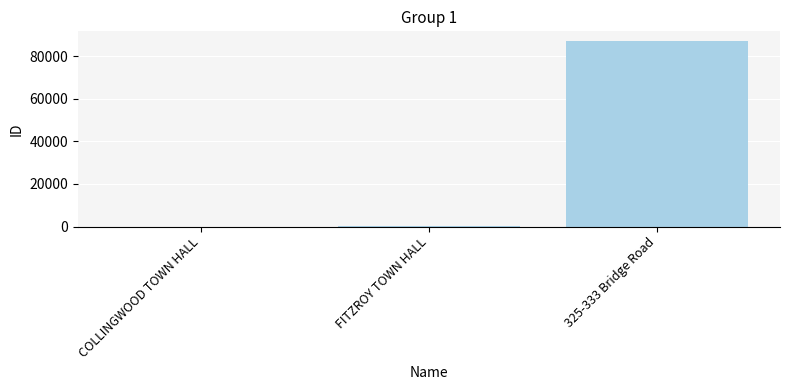

What is the difference between the values at FITZROY TOWN HALL and 325-333 Bridge Road?

86839